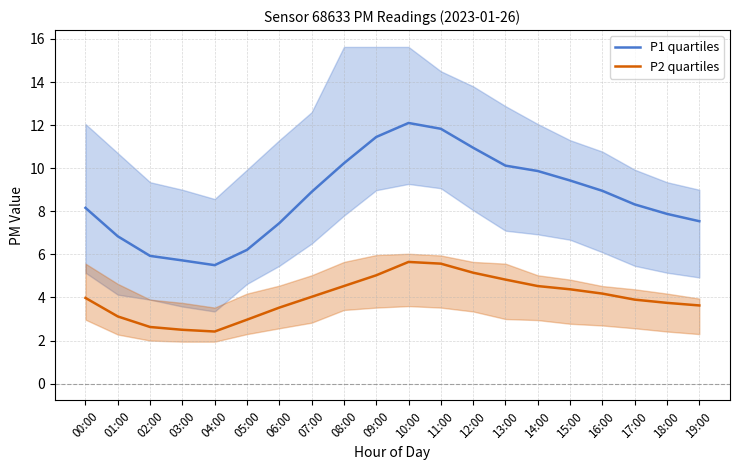

Rank the series at 17:00 from lowest to highest value.

P2 quartiles, P1 quartiles